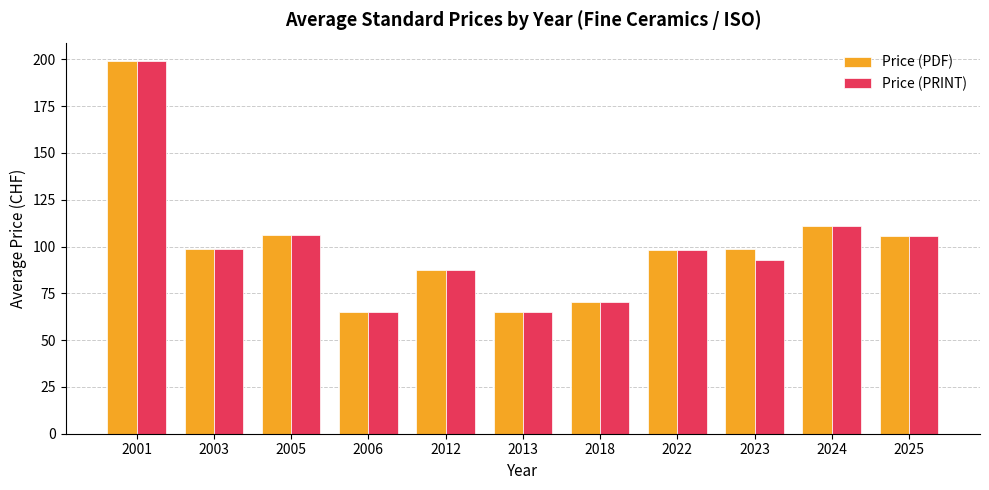

Where is Price (PDF) nearest to the value 132?

2024